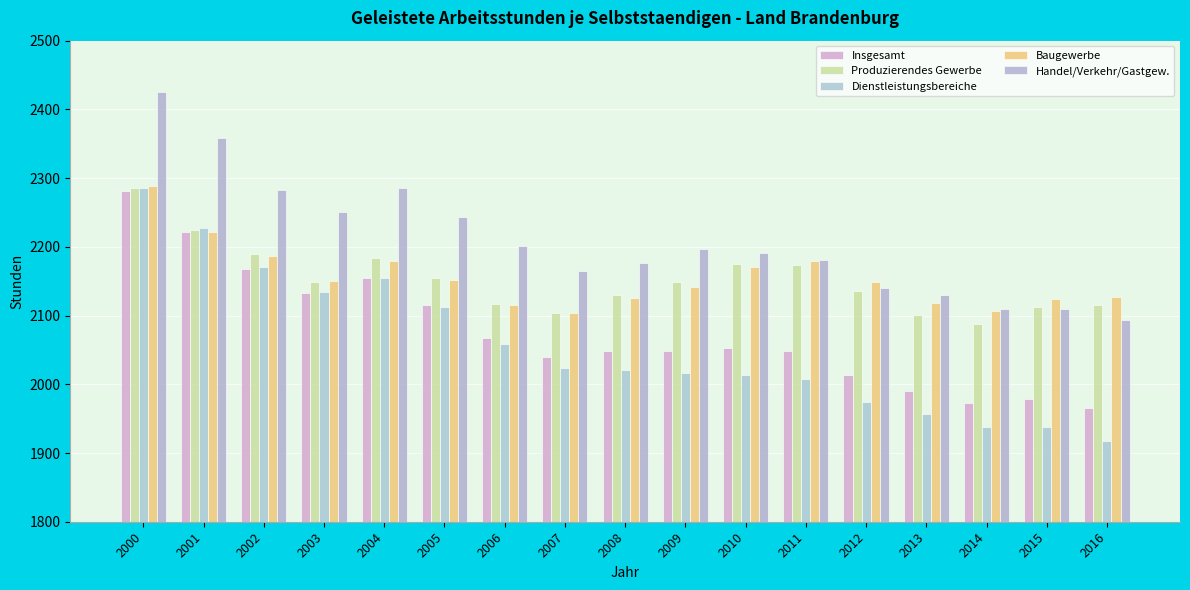

What is the smallest value displayed?

1918